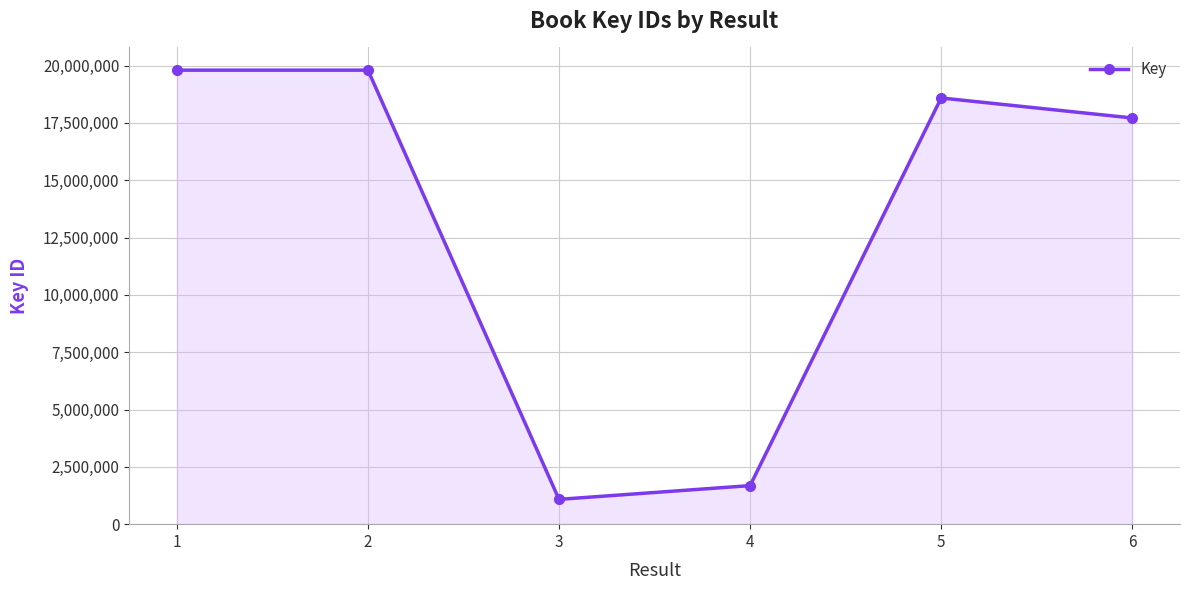

What is the difference between the second highest and second lowest values?

18118798